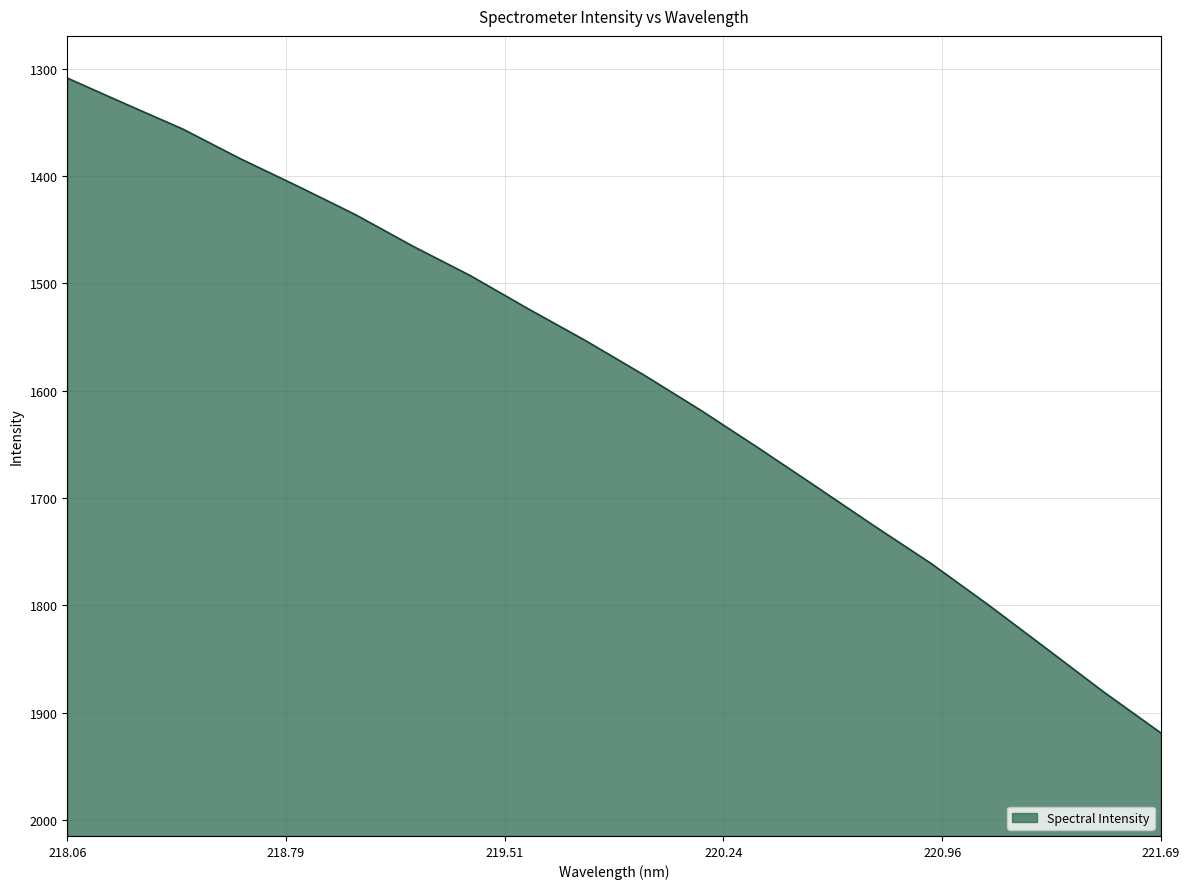

Which category has the highest value across all series?

221.69